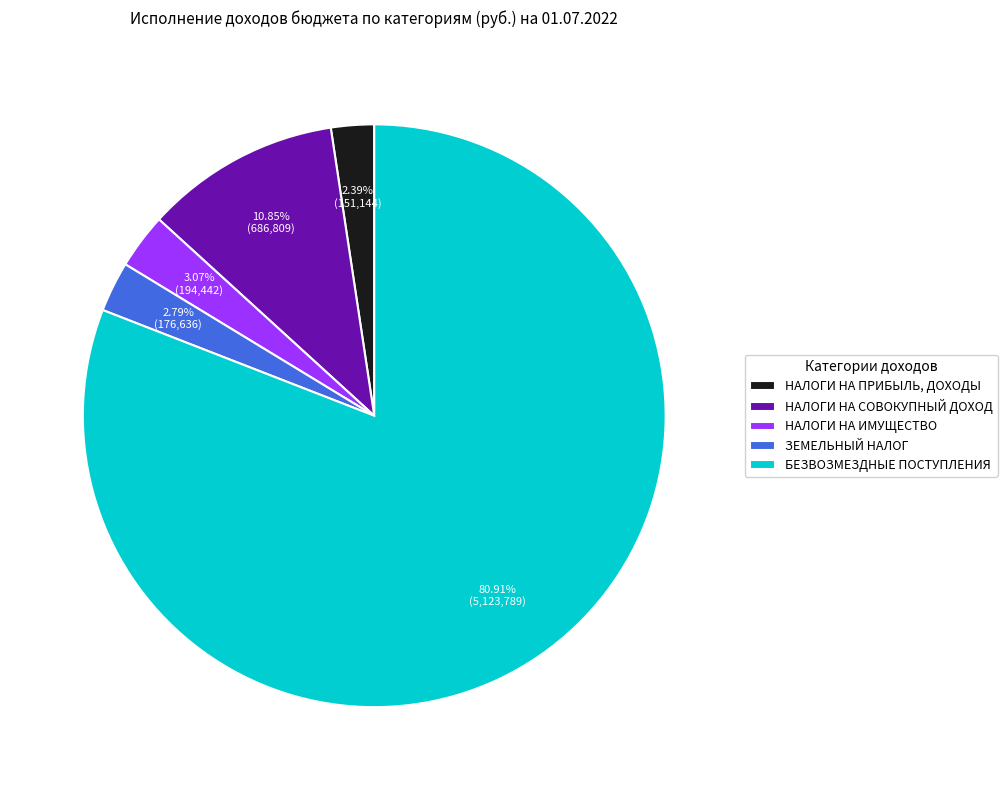

To the nearest percent, what is the average slice percentage?

20%